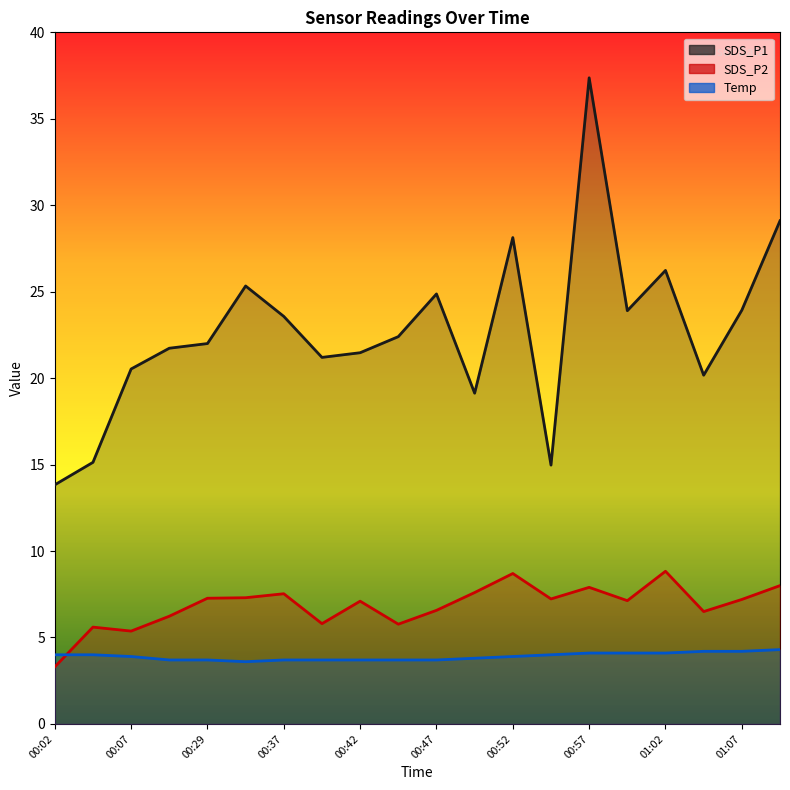

What is the difference between the maximum and minimum values in the SDS_P1 series?

23.5